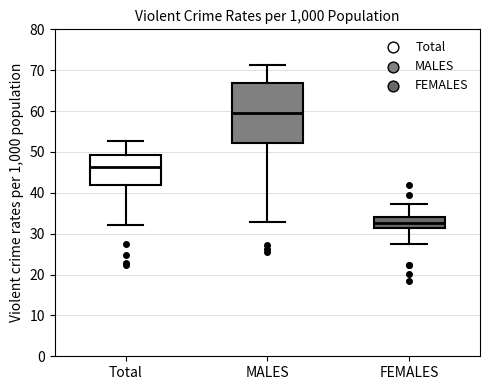

Comparing the boxes themselves (not the whiskers), which one is the tallest?

MALES